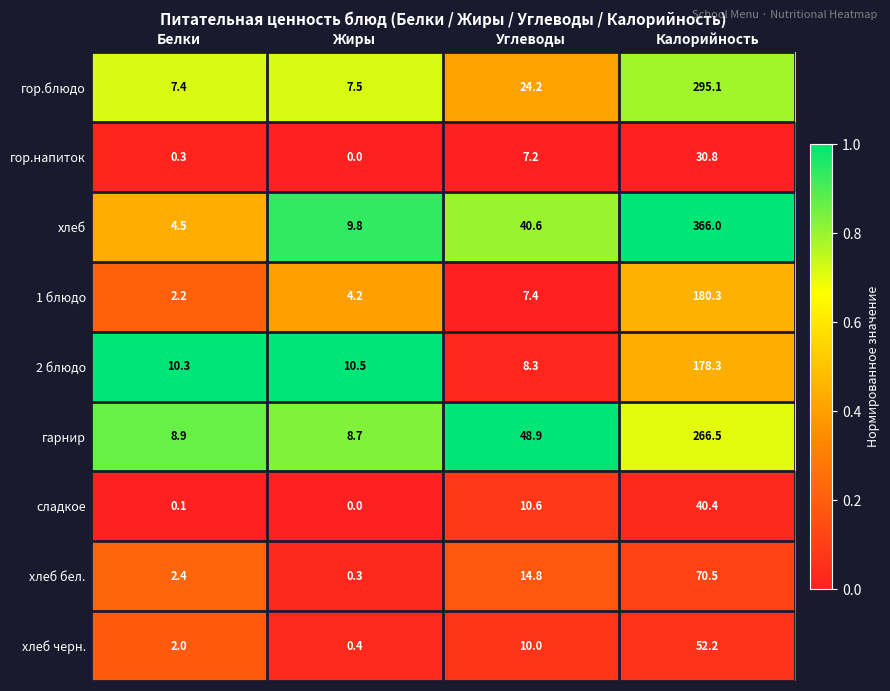

Where does the сладкое series first go above 10?

Углеводы